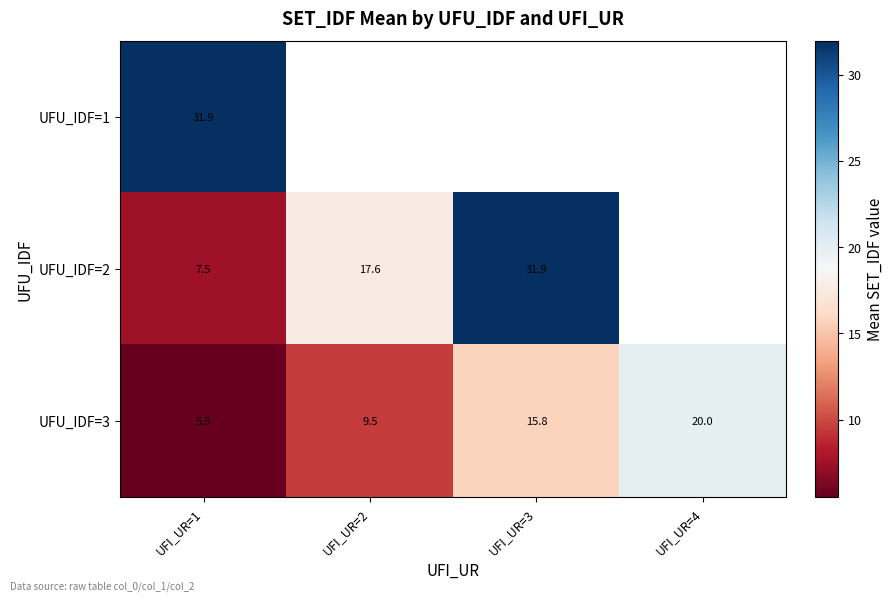

Is the value of UFU_IDF=2 at UFI_UR=2 greater than the value of UFU_IDF=1 at UFI_UR=1?

No